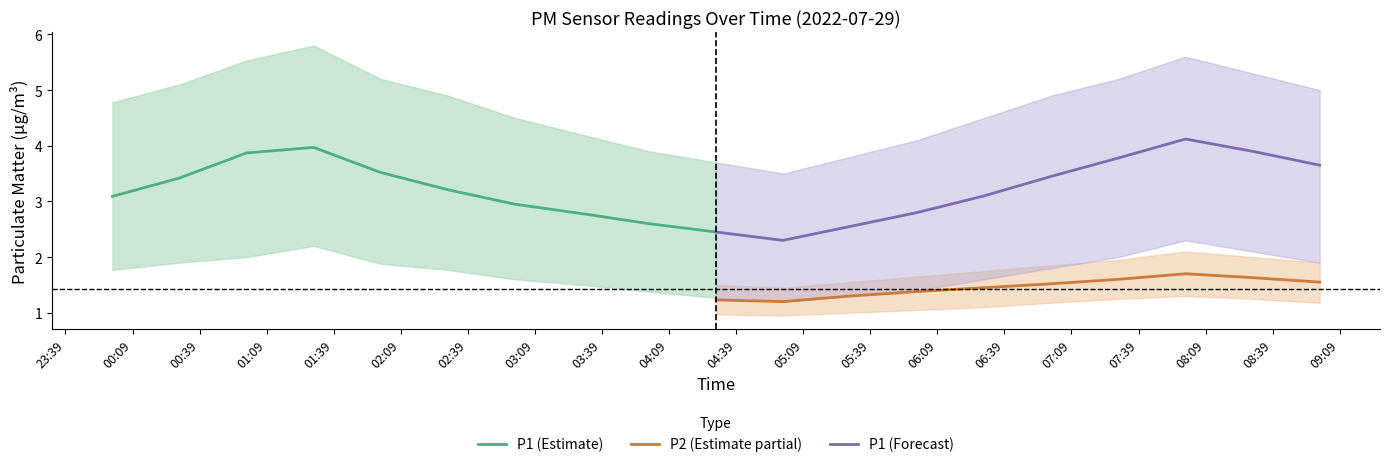

What is the minimum value for P1 (Estimate)?

2.5